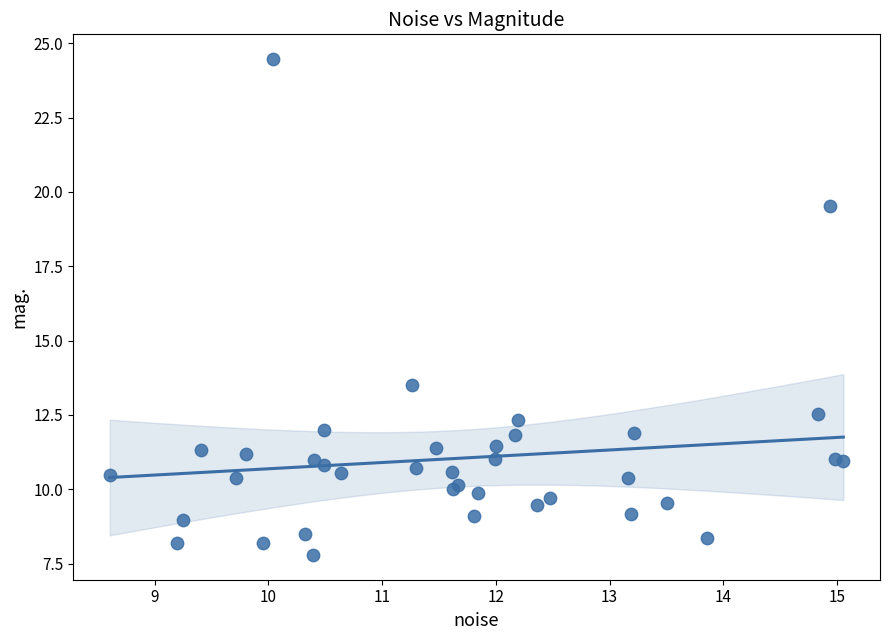

What Y value in the scatter plot is closest to 16?

13.5